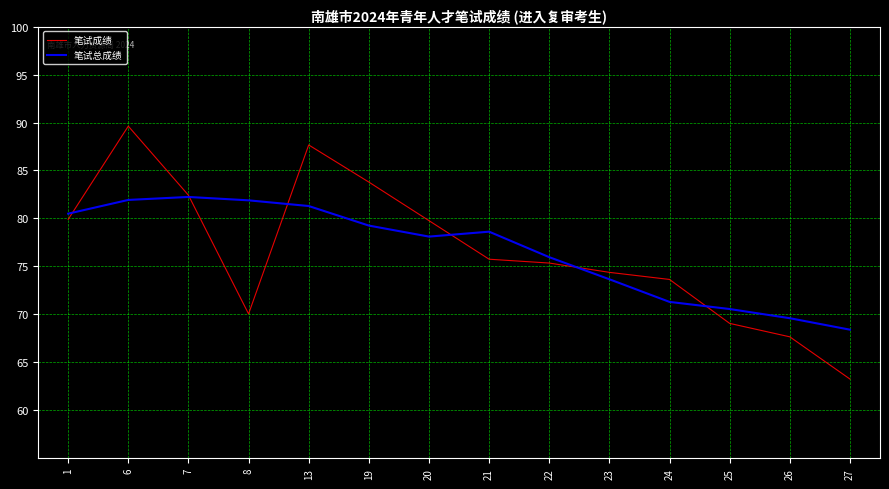

True or false: 笔试成绩 has more than 0 points higher than both neighbors.

True